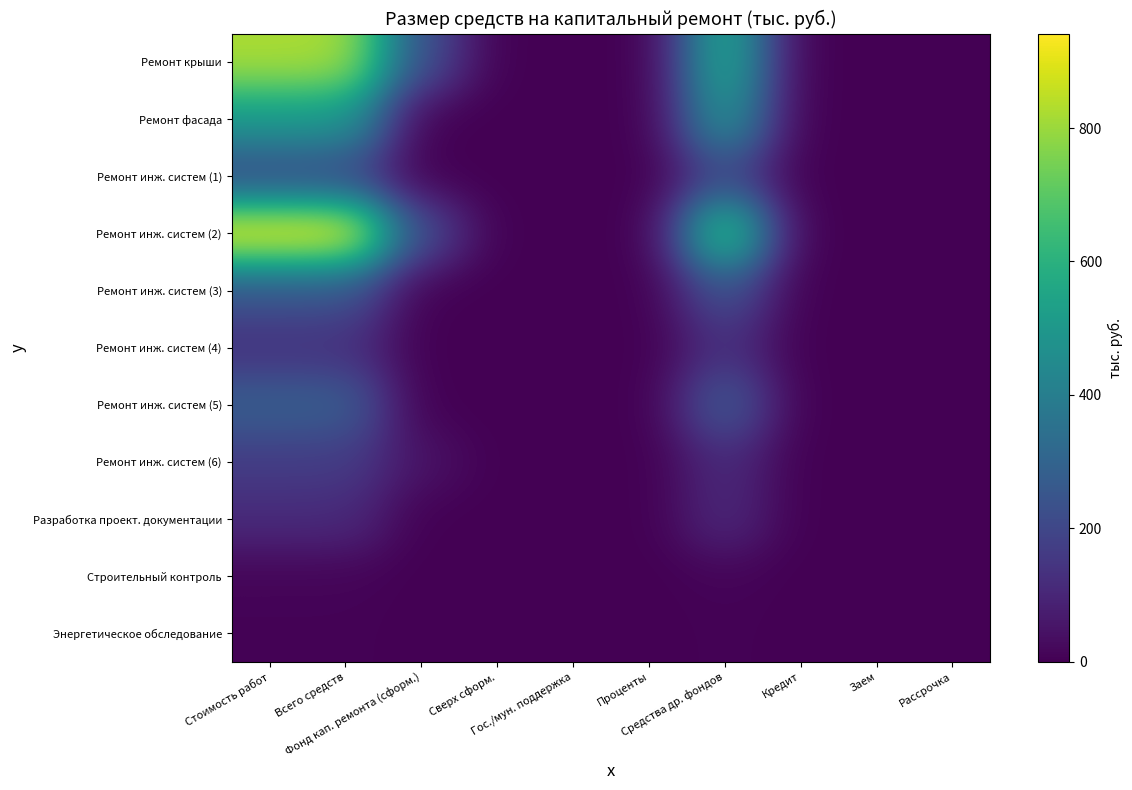

Count the number of categories in the chart.

10